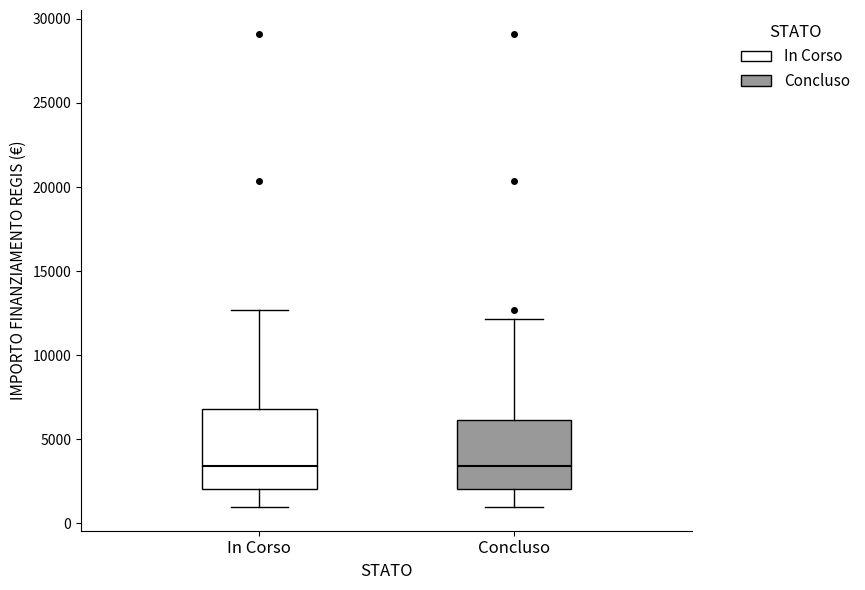

Reading left to right, read every box against the y-axis: the position of its median line, the range the box covers, and the ends of its whiskers. The values are not printed on the chart, so give them approximately, as read against the axis.

In Corso: median 3500, box 2000 to 7000, whiskers 1000 to 12500
Concluso: median 3500, box 2000 to 6000, whiskers 1000 to 12000